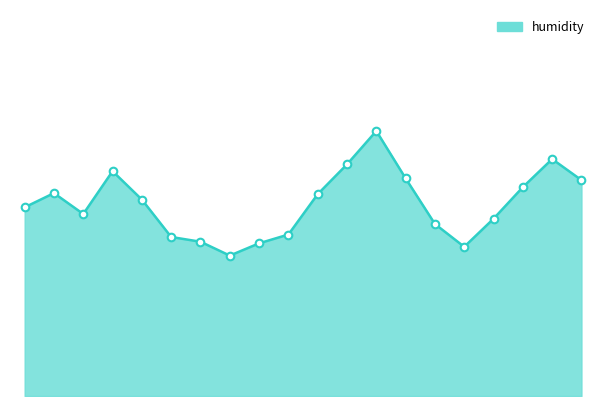

Is this an area chart (filled region under the line)?

Yes